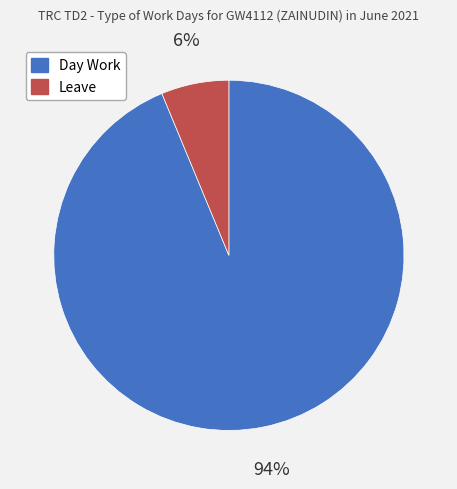

Rank the categories by value from lowest to highest.

Leave, Day Work